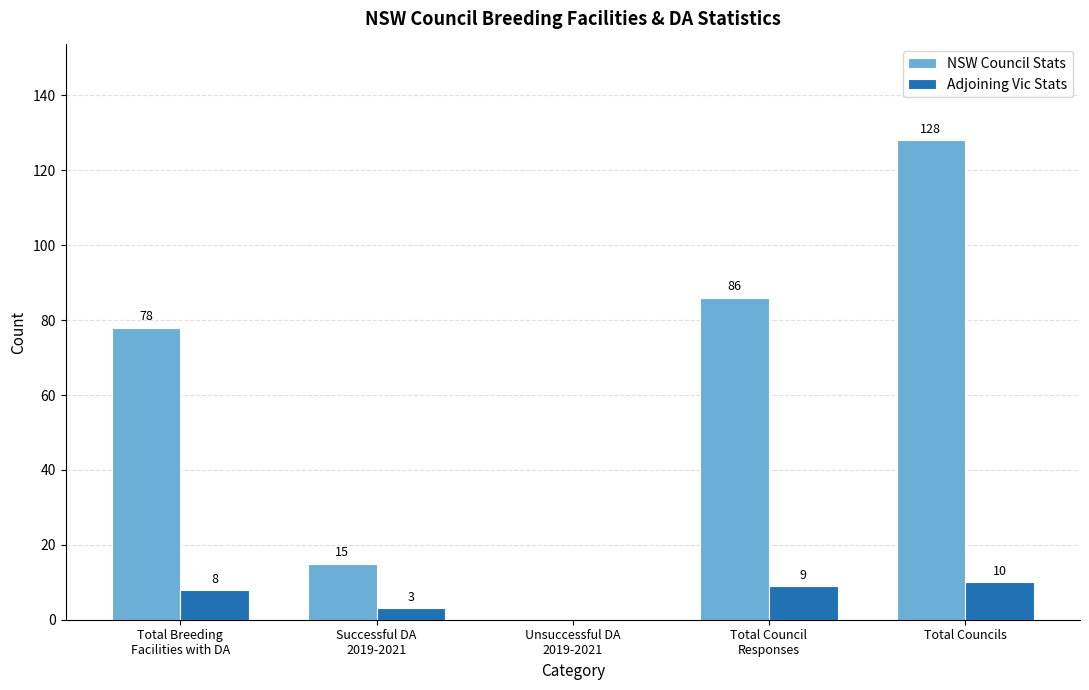

At which category does the chart reach its peak across all series?

Total Councils